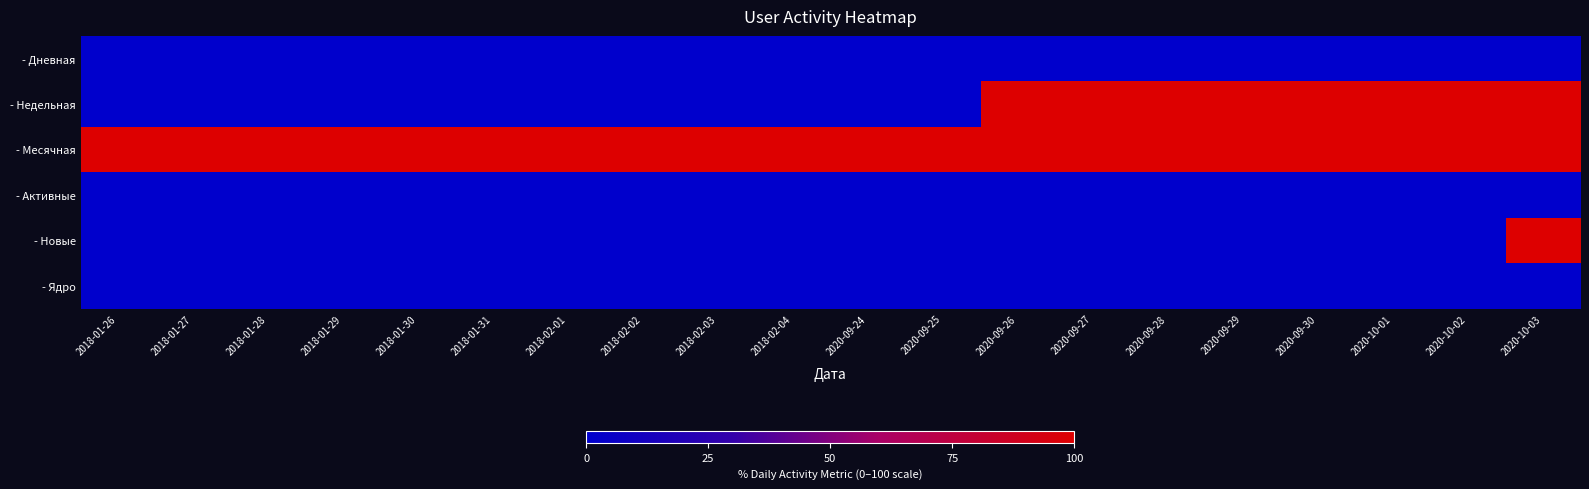

Rank the series at 2018-01-31 from lowest to highest value.

- Дневная, - Недельная, - Активные, - Новые, - Ядро, - Месячная